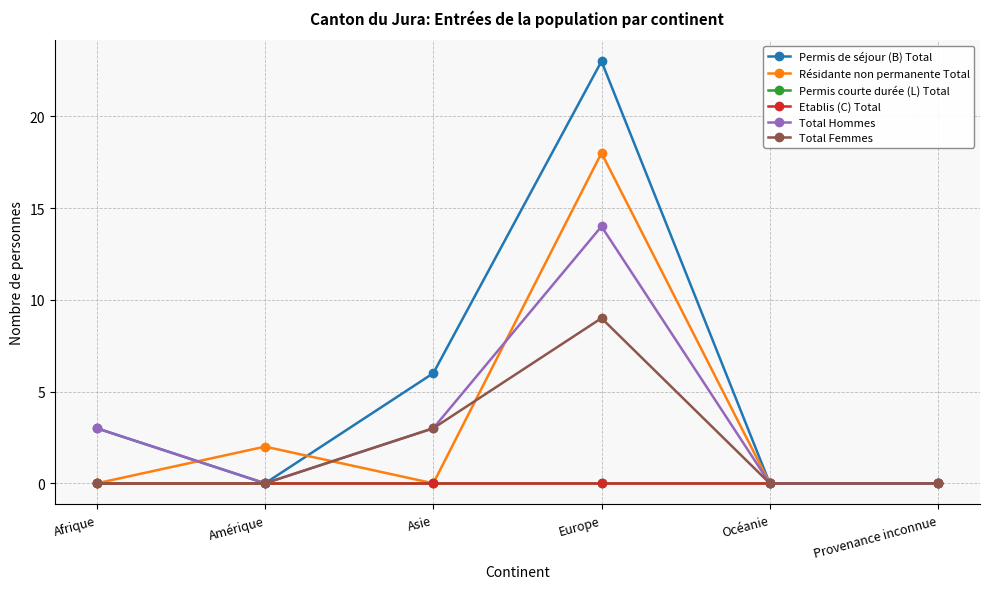

How many lines are shown in the chart?

6